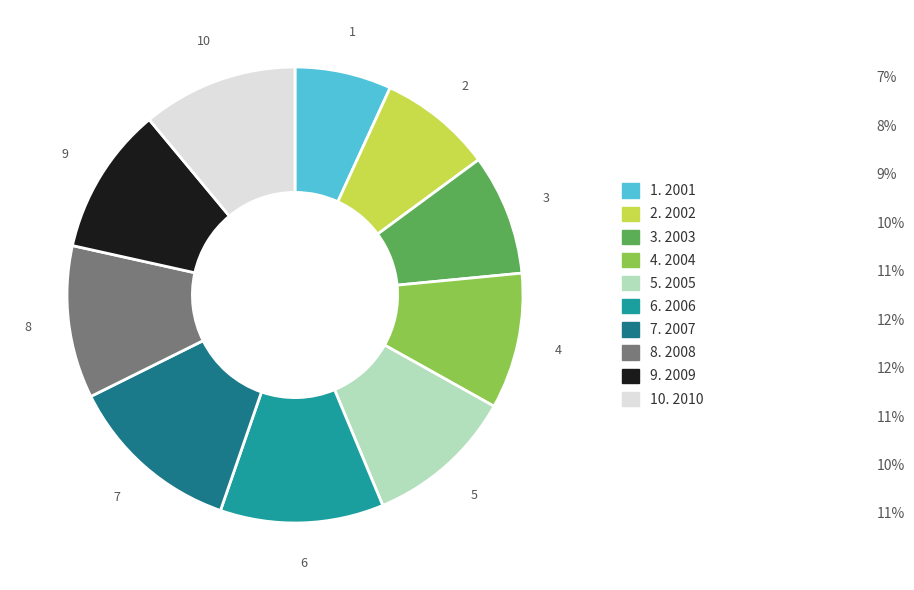

Which category has the smallest portion of the pie?

1. 2001